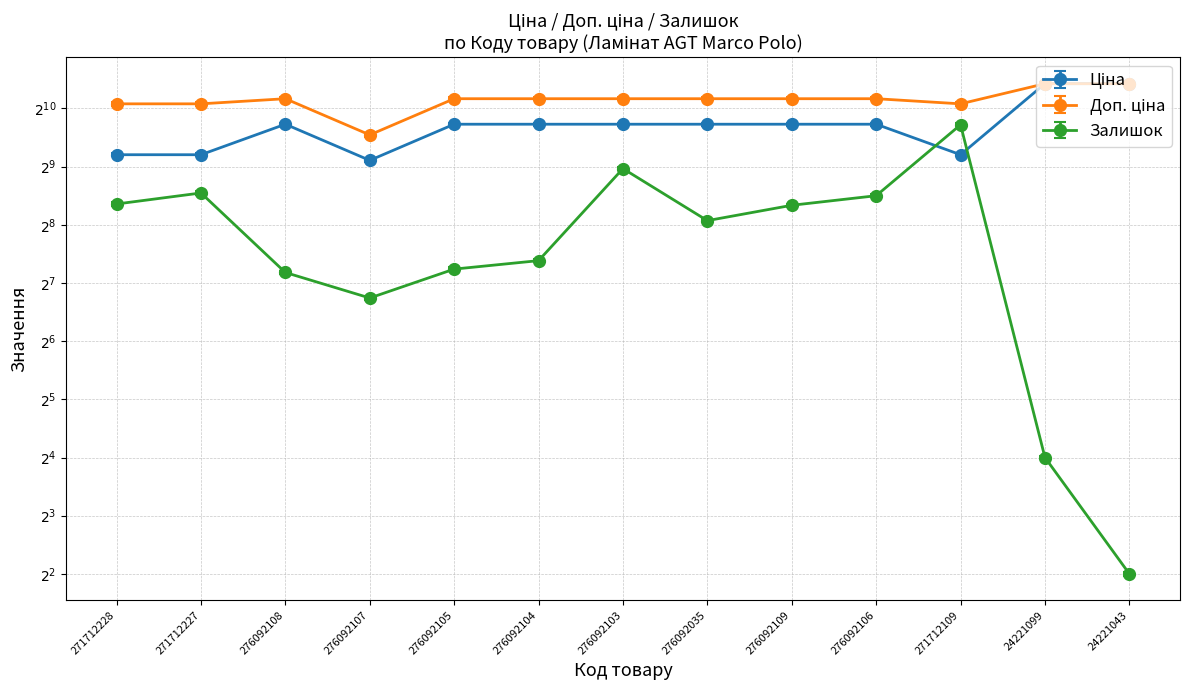

What is the label of the 7th point from the right?

276092103